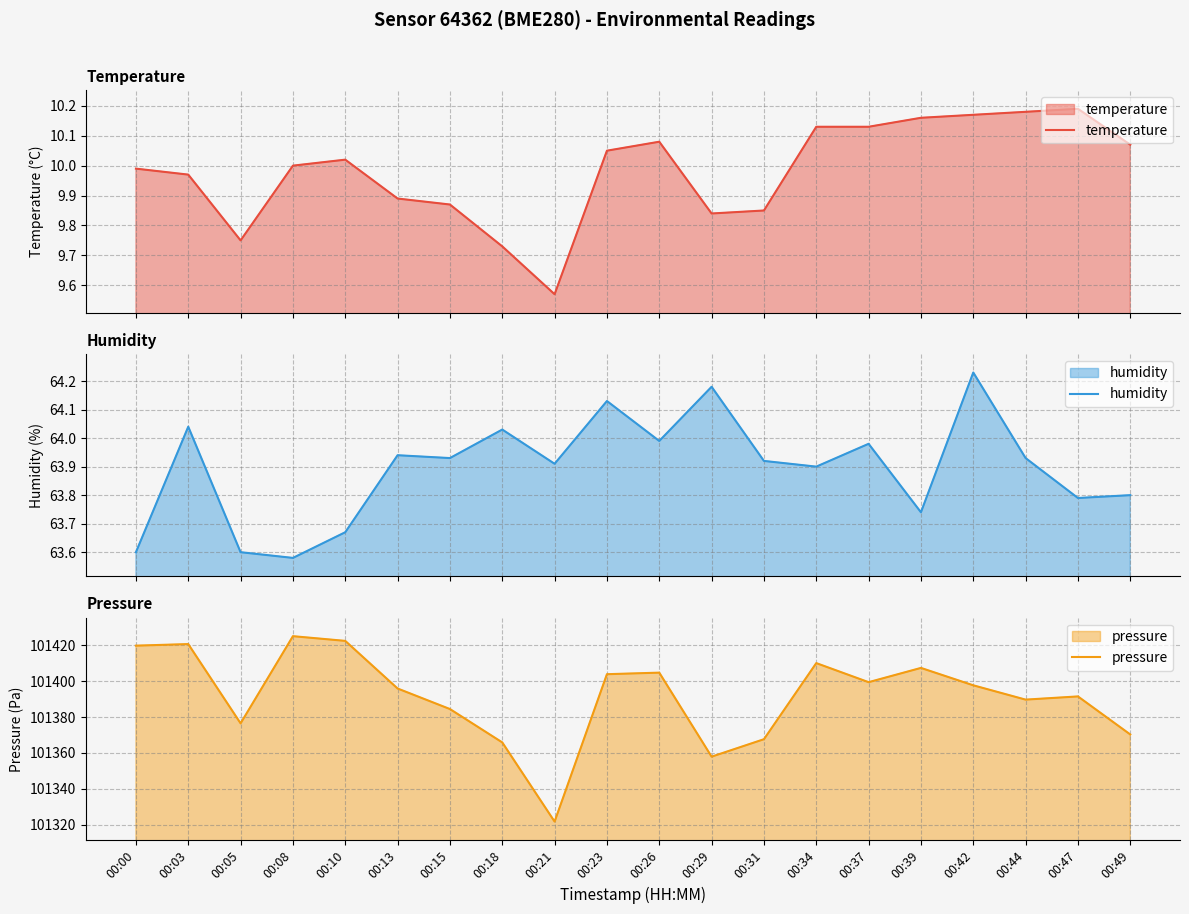

At which label does temperature first exceed 10?

00:10